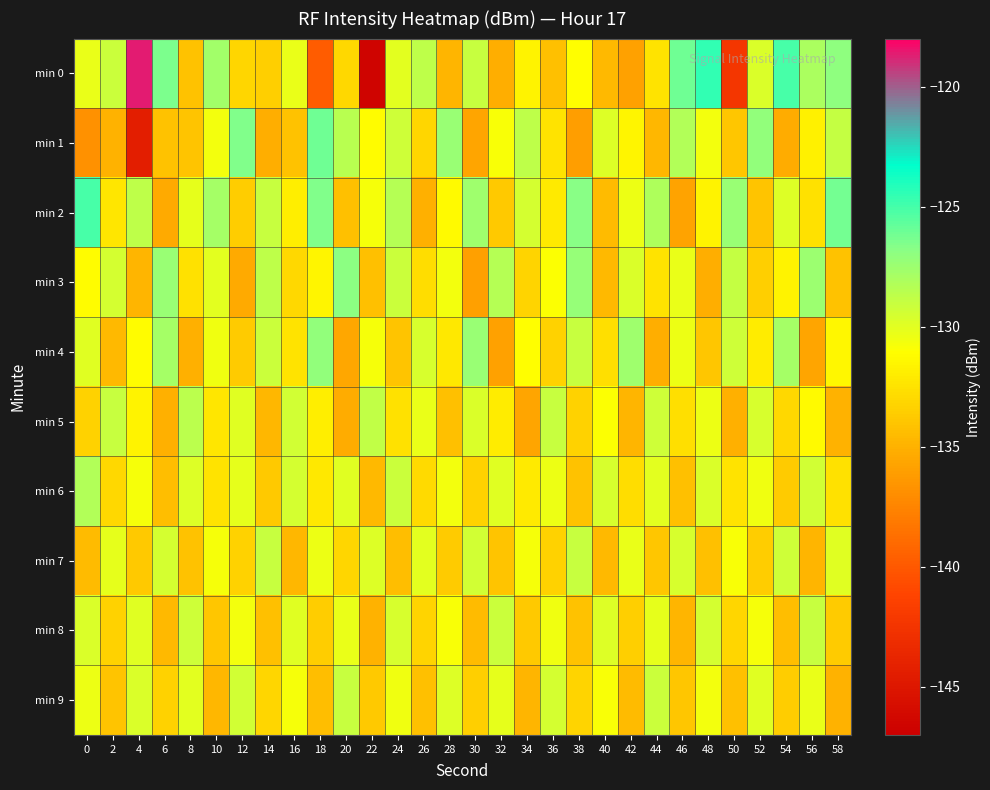

Reading left to right, transcribe all the data shown in this chart.

min 0: 0=-130.3	2=-129.1	4=-118.6	6=-126.5	8=-134.1	10=-127.7	12=-133.1	14=-133.5	16=-130.3	18=-139.8	20=-133.1	22=-146.7	24=-130.0	26=-128.7	28=-134.8	30=-129.0	32=-135.1	34=-131.7	36=-134.2	38=-131.1	40=-134.6	42=-135.8	44=-132.5	46=-126.1	48=-124.6	50=-142.3	52=-129.8	54=-125.0	56=-128.1	58=-127.0
min 1: 0=-136.7	2=-134.9	4=-144.4	6=-134.2	8=-134.0	10=-130.7	12=-126.6	14=-135.1	16=-134.1	18=-126.1	20=-128.5	22=-131.2	24=-129.3	26=-133.1	28=-127.4	30=-135.6	32=-130.9	34=-128.7	36=-132.4	38=-136.1	40=-129.8	42=-131.5	44=-134.7	46=-128.2	48=-130.6	50=-133.9	52=-127.1	54=-135.3	56=-131.8	58=-128.9
min 2: 0=-125.1	2=-132.3	4=-128.7	6=-135.4	8=-130.2	10=-127.8	12=-133.6	14=-129.1	16=-131.9	18=-126.5	20=-134.2	22=-130.7	24=-128.4	26=-135.1	28=-131.3	30=-127.6	32=-133.8	34=-129.5	36=-132.1	38=-126.8	40=-134.5	42=-130.4	44=-128.1	46=-135.7	48=-131.6	50=-127.3	52=-134.0	54=-129.8	56=-132.6	58=-126.2
min 3: 0=-131.2	2=-129.5	4=-134.8	6=-127.3	8=-132.6	10=-130.1	12=-135.4	14=-128.7	16=-133.0	18=-131.5	20=-126.9	22=-134.3	24=-129.2	26=-132.8	28=-130.6	30=-135.9	32=-128.4	34=-133.2	36=-131.0	38=-127.2	40=-134.6	42=-129.7	44=-132.4	46=-130.3	48=-135.2	50=-128.9	52=-133.5	54=-131.7	56=-127.5	58=-134.1
min 4: 0=-129.9	2=-134.6	4=-131.2	6=-127.8	8=-135.1	10=-130.5	12=-133.7	14=-129.2	16=-132.4	18=-127.1	20=-135.5	22=-130.8	24=-134.0	26=-129.6	28=-132.2	30=-127.4	32=-135.8	34=-131.1	36=-133.3	38=-129.0	40=-132.7	42=-127.6	44=-135.2	46=-130.4	48=-133.9	50=-129.3	52=-132.0	54=-127.8	56=-135.6	58=-131.4
min 5: 0=-133.4	2=-129.1	4=-131.7	6=-135.0	8=-128.6	10=-132.3	12=-130.0	14=-134.7	16=-129.4	18=-131.9	20=-135.3	22=-128.8	24=-132.6	26=-130.3	28=-134.2	30=-129.7	32=-132.0	34=-135.6	36=-129.0	38=-133.3	40=-131.0	42=-134.8	44=-129.3	46=-132.7	48=-130.4	50=-135.1	52=-129.6	54=-133.0	56=-131.3	58=-134.9
min 6: 0=-128.3	2=-133.0	4=-130.7	6=-134.4	8=-129.8	10=-132.5	12=-130.2	14=-133.8	16=-129.5	18=-132.2	20=-130.0	22=-134.6	24=-129.2	26=-132.9	28=-130.6	30=-133.3	32=-129.9	34=-132.1	36=-130.4	38=-134.1	40=-129.6	42=-132.8	44=-130.1	46=-134.3	48=-129.7	50=-132.4	52=-130.5	54=-133.7	56=-129.4	58=-132.6
min 7: 0=-134.5	2=-130.2	4=-133.8	6=-129.5	8=-134.1	10=-130.8	12=-133.4	14=-129.1	16=-134.7	18=-130.4	20=-133.1	22=-129.8	24=-134.4	26=-130.1	28=-133.7	30=-129.4	32=-134.0	34=-130.7	36=-133.3	38=-129.0	40=-134.6	42=-130.3	44=-133.9	46=-129.6	48=-134.2	50=-130.9	52=-133.6	54=-129.3	56=-134.8	58=-130.0
min 8: 0=-129.7	2=-133.3	4=-130.0	6=-134.6	8=-129.3	10=-133.9	12=-130.6	14=-134.2	16=-129.9	18=-133.6	20=-130.3	22=-134.9	24=-129.6	26=-133.2	28=-130.9	30=-134.5	32=-129.2	34=-133.8	36=-130.5	38=-134.1	40=-129.8	42=-133.5	44=-130.2	46=-134.8	48=-129.5	50=-133.1	52=-130.8	54=-134.4	56=-129.1	58=-133.7
min 9: 0=-130.4	2=-134.0	4=-129.7	6=-133.4	8=-130.1	10=-134.7	12=-129.4	14=-133.1	16=-130.8	18=-134.4	20=-129.1	22=-133.8	24=-130.5	26=-134.2	28=-129.8	30=-133.5	32=-130.2	34=-134.8	36=-129.5	38=-133.2	40=-130.9	42=-134.5	44=-129.2	46=-133.9	48=-130.6	50=-134.3	52=-129.9	54=-133.6	56=-130.3	58=-134.9